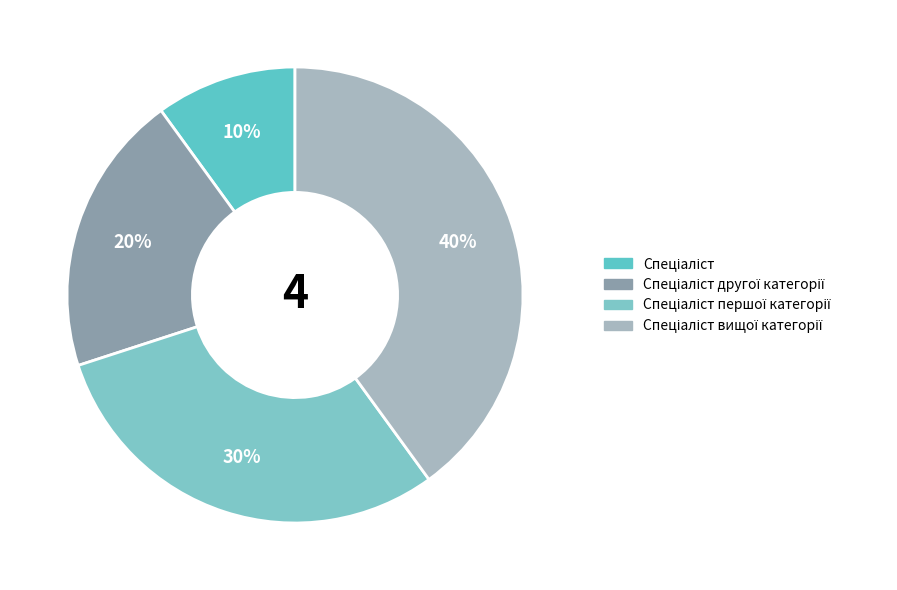

Do Спеціаліст другої категорії and Спеціаліст together represent more than half of the pie?

No